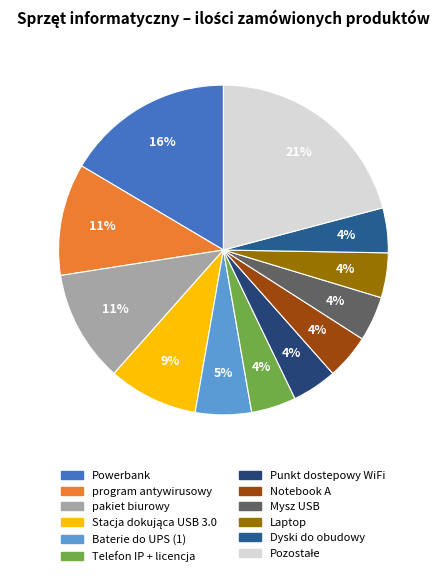

What is the largest slice in the pie chart?

Powerbank